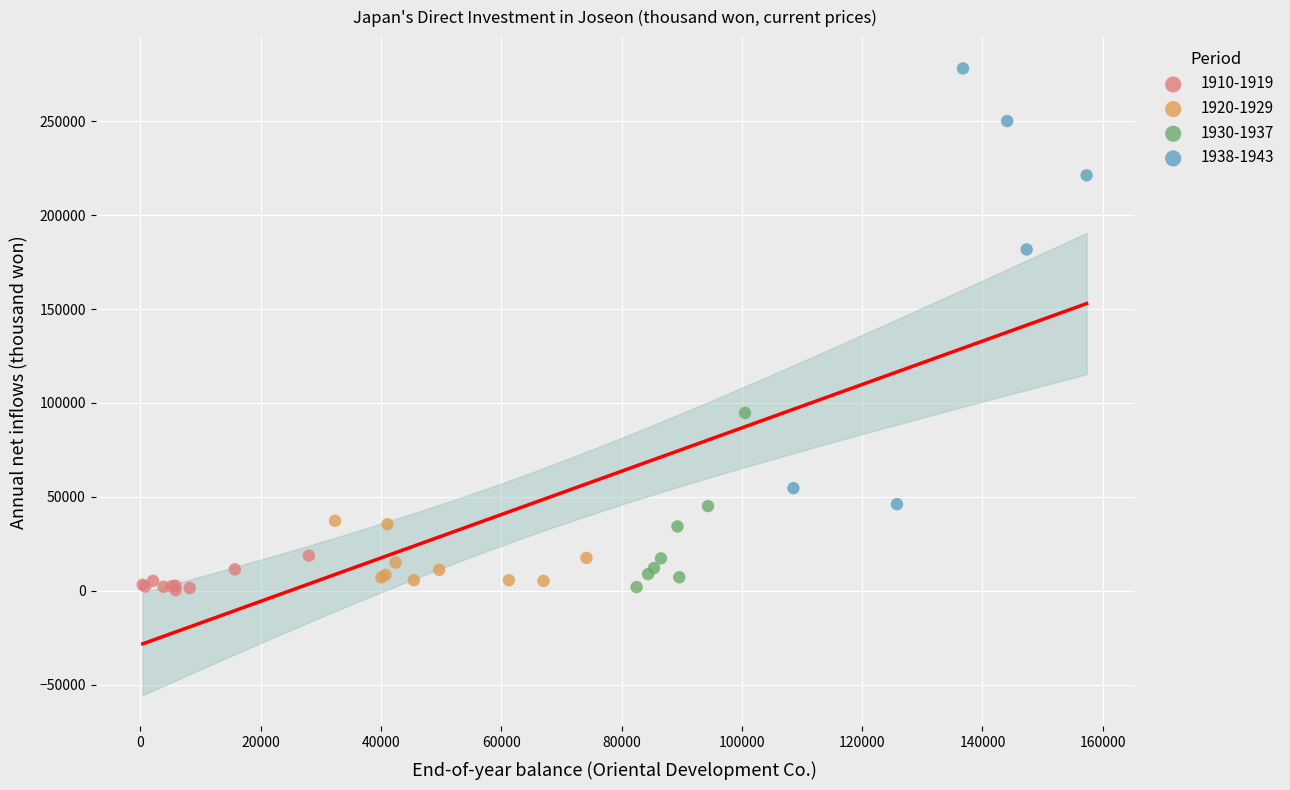

Which series has the widest spread of Y values?

1938-1943